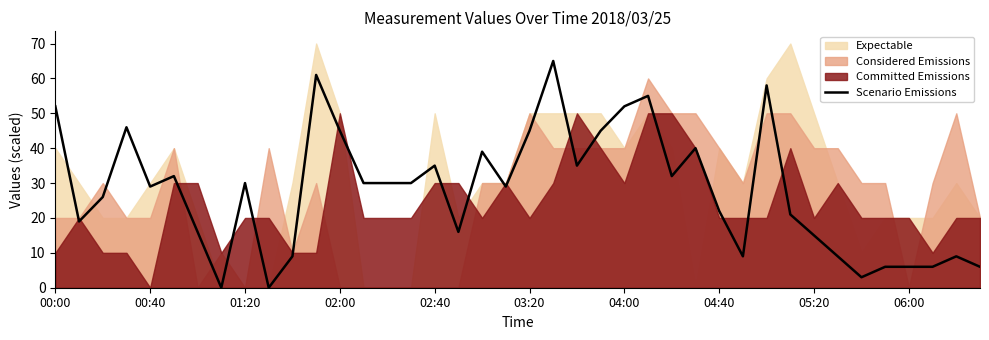

What is the maximum value for Scenario Emissions?

65